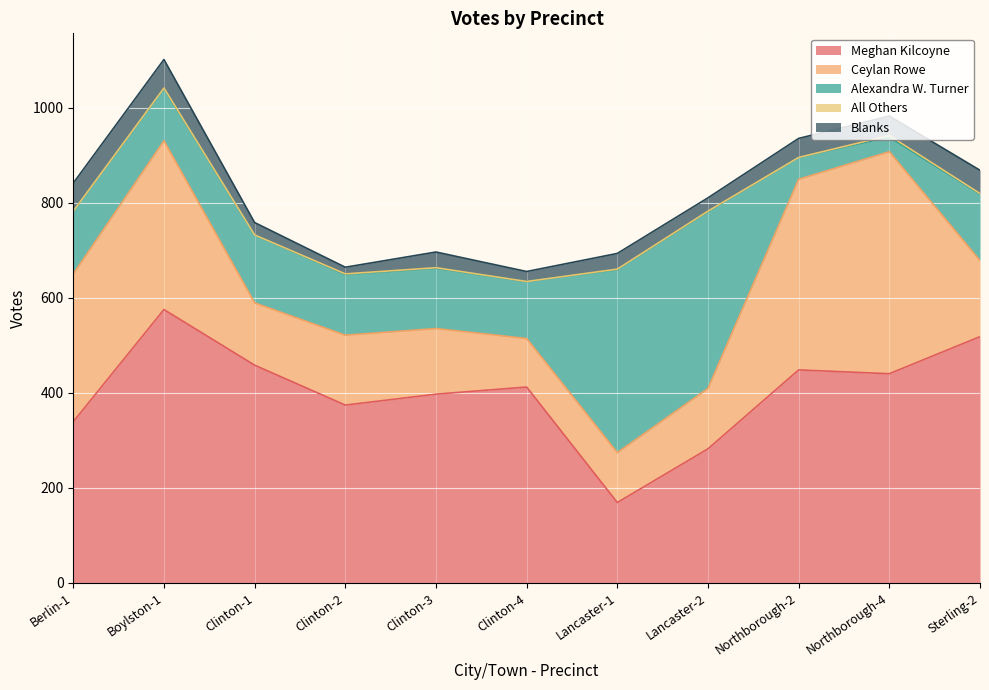

The Blanks series shows 33 at Clinton-3. True or false?

True